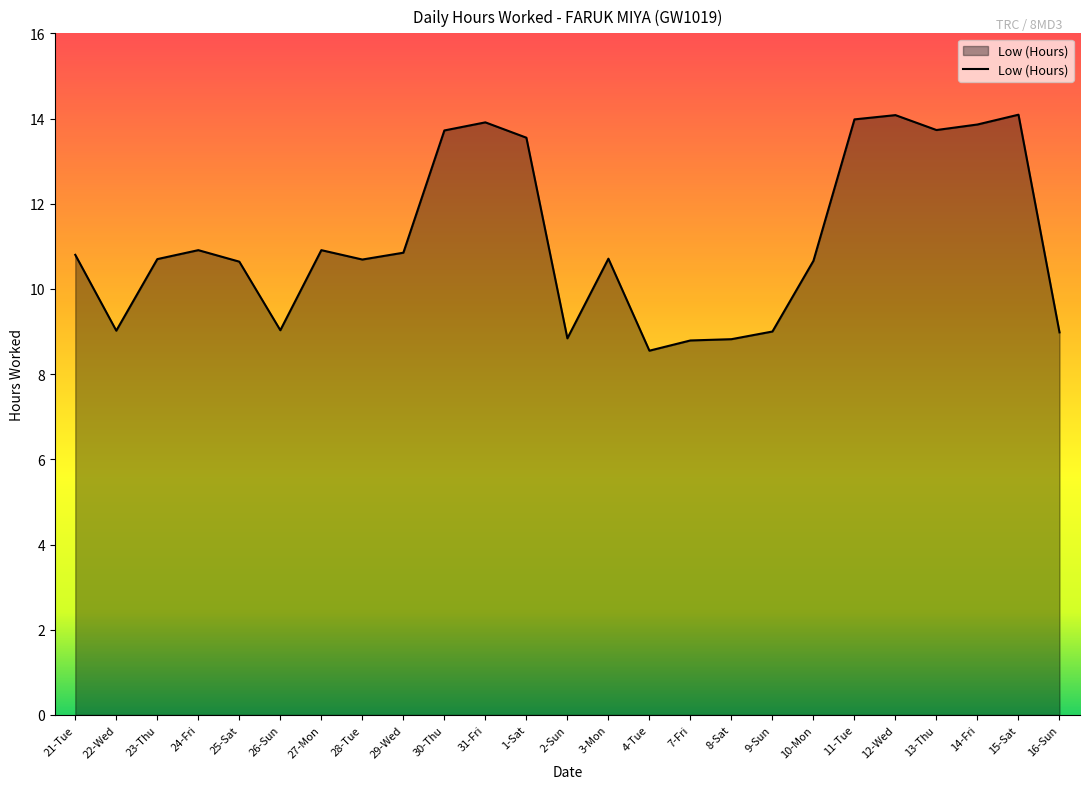

What is the ratio of the value at 8-Sat to the value at 2-Sun?

1.0